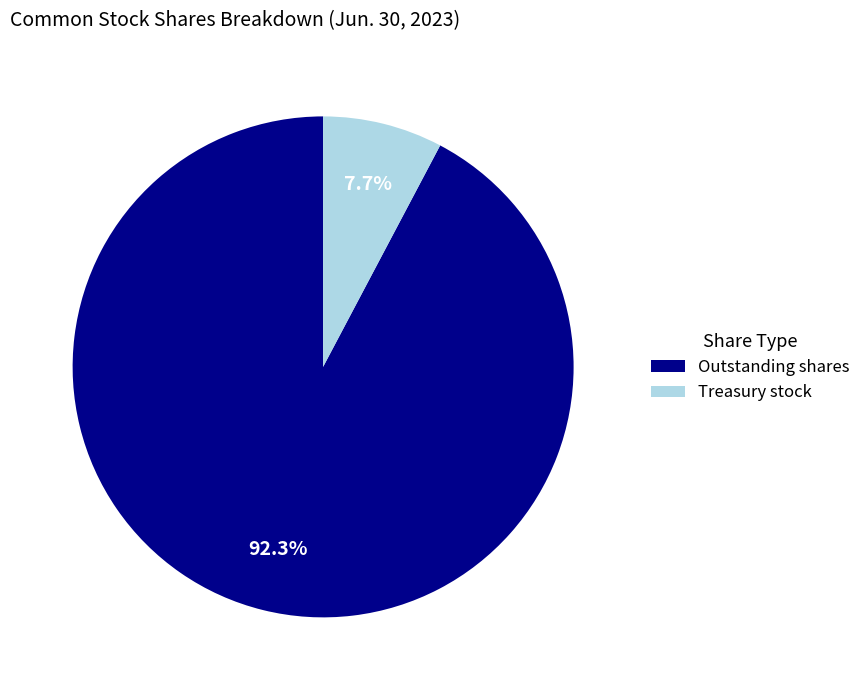

How many segments does this pie chart have?

2